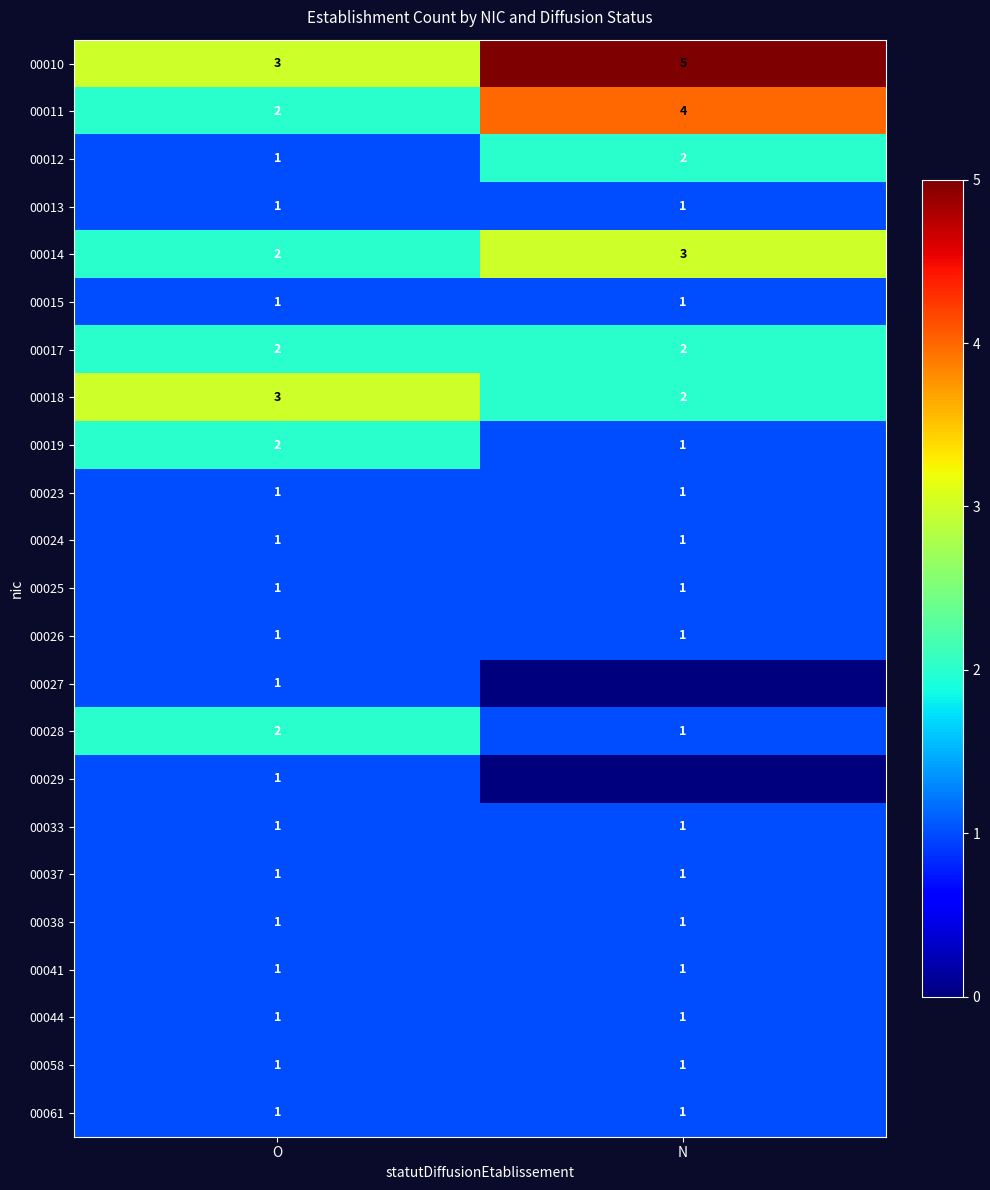

The value of 00025 at N is 1. True or false?

True